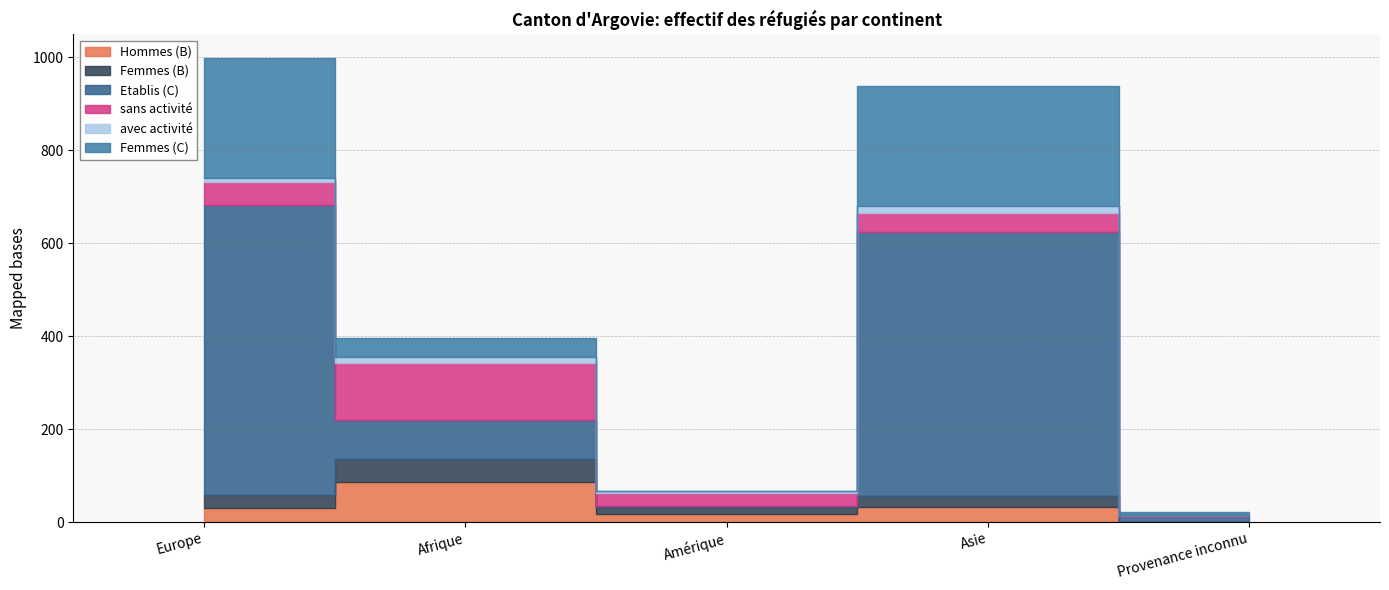

How many data points in sans activité are less than 42?

2